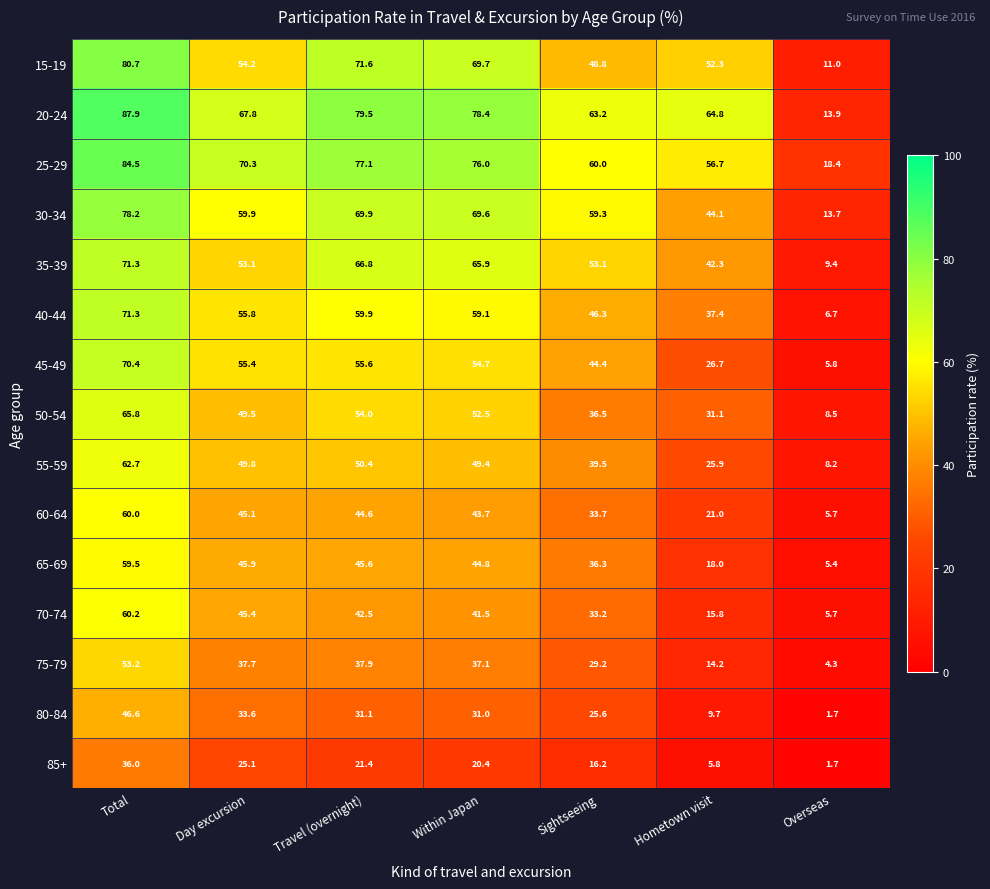

True or false: 30-34 has a value of 69.6 at Within Japan.

True